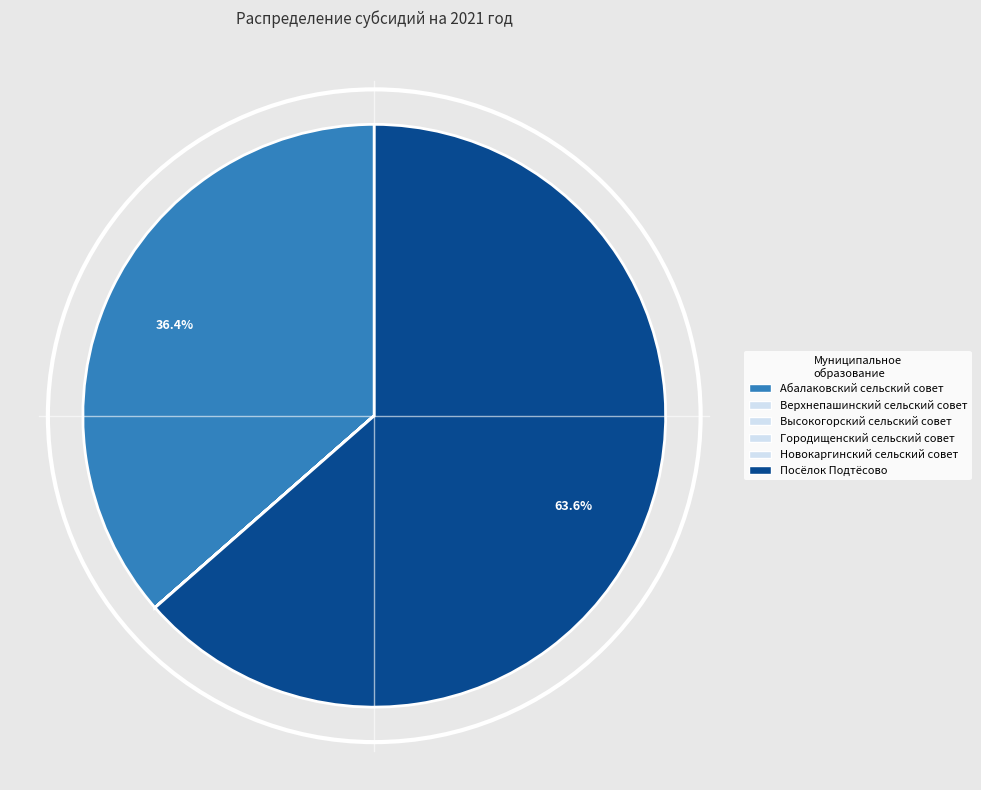

Rank the categories by value from lowest to highest.

Верхнепашинский сельский совет, Высокогорский сельский совет, Городищенский сельский совет, Новокаргинский сельский совет, Абалаковский сельский совет, Посёлок Подтёсово